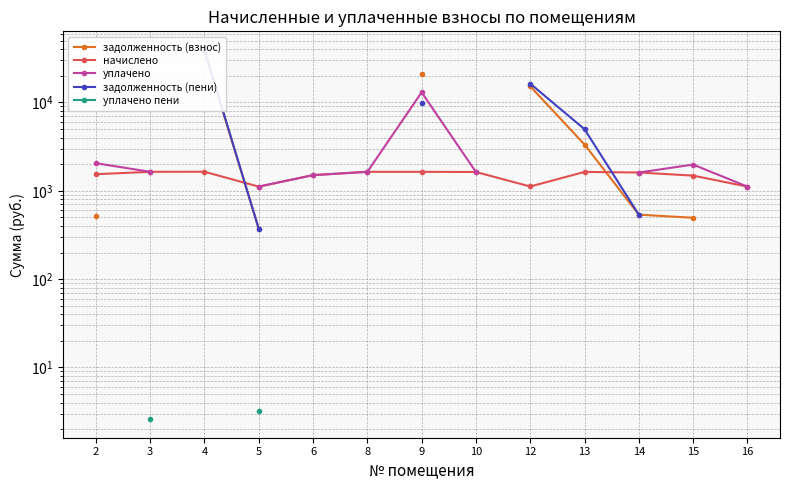

True or false: задолженность (взнос) has more than 2 interior local peaks.

False